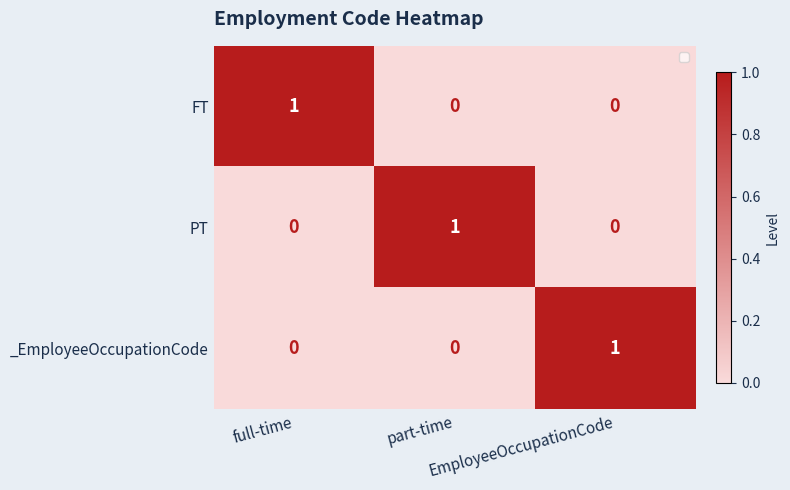

How many FT values are between 0 and 1?

3